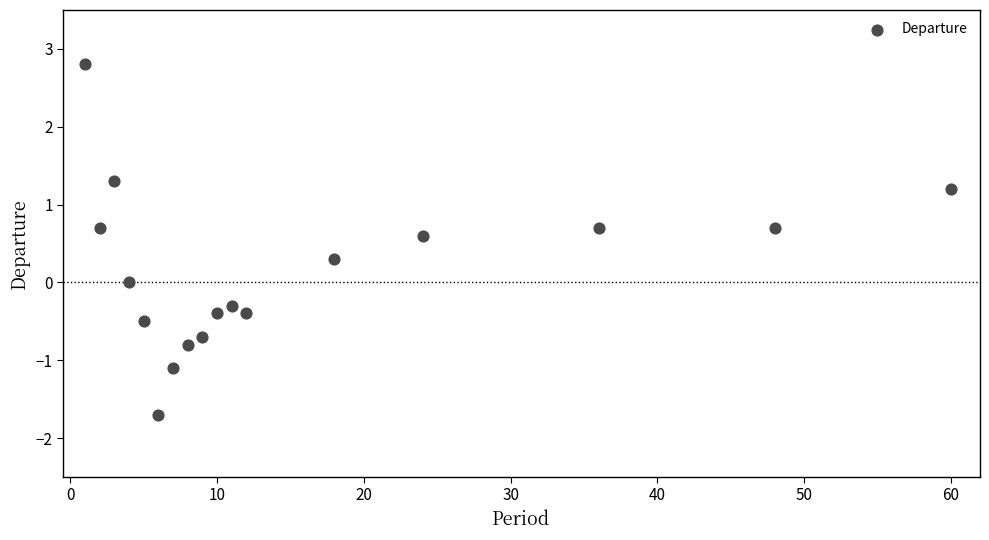

What is the range of Y values (max minus min)?

4.5